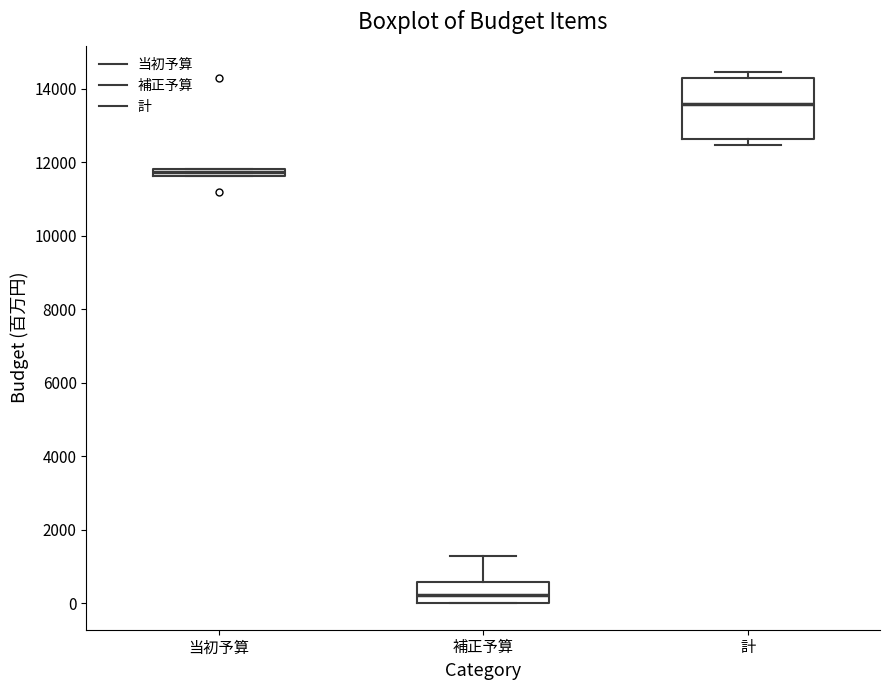

Which box's median line is the lowest?

補正予算